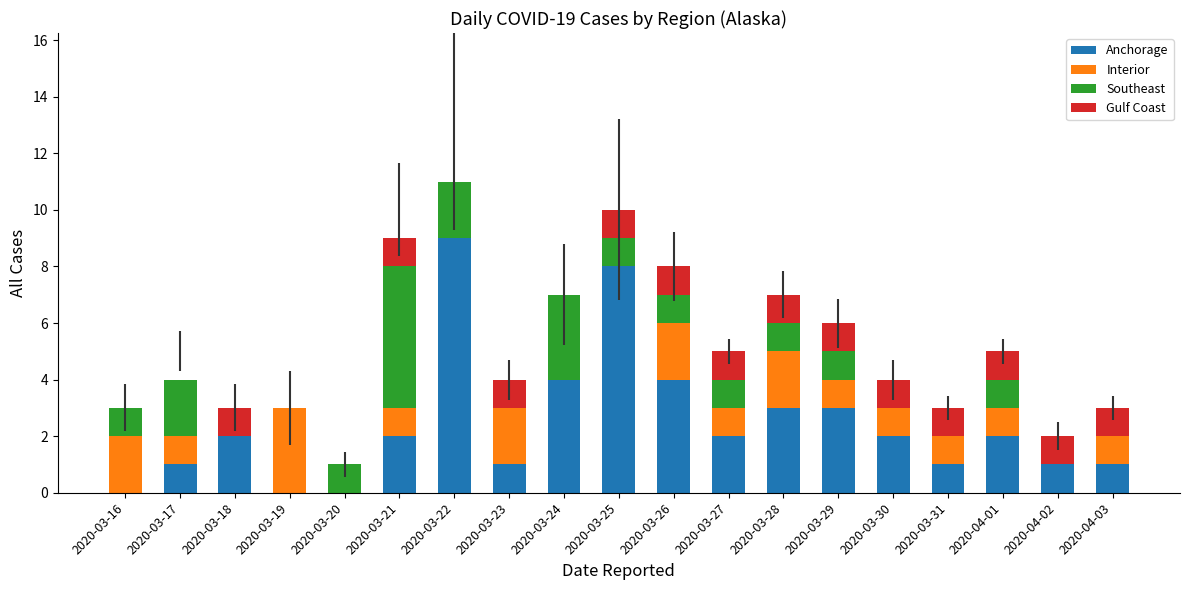

Count the number of data series in this chart.

4